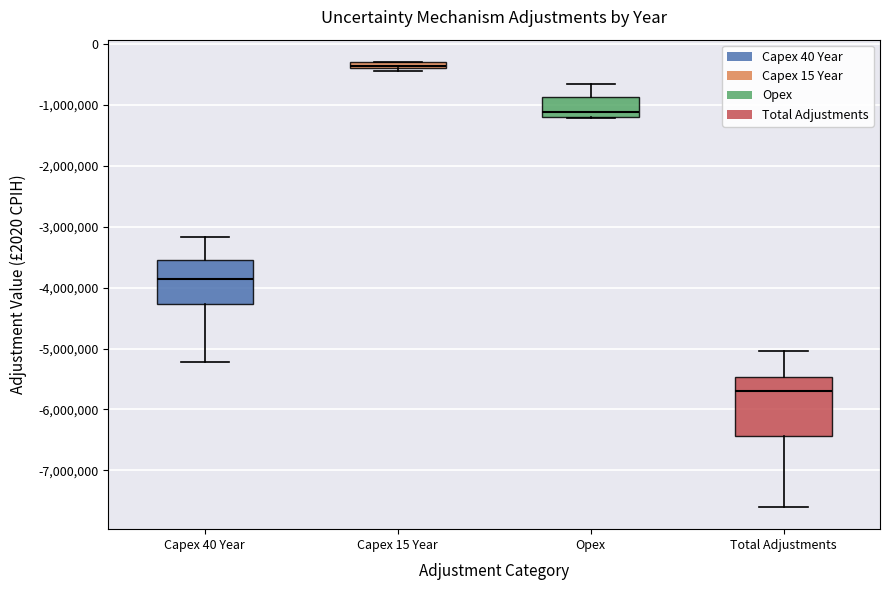

Which box's median line is the highest?

Capex 15 Year